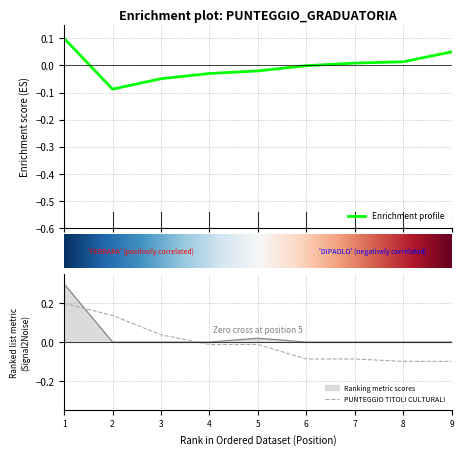

At how many categories does at least one series exceed 0?

4